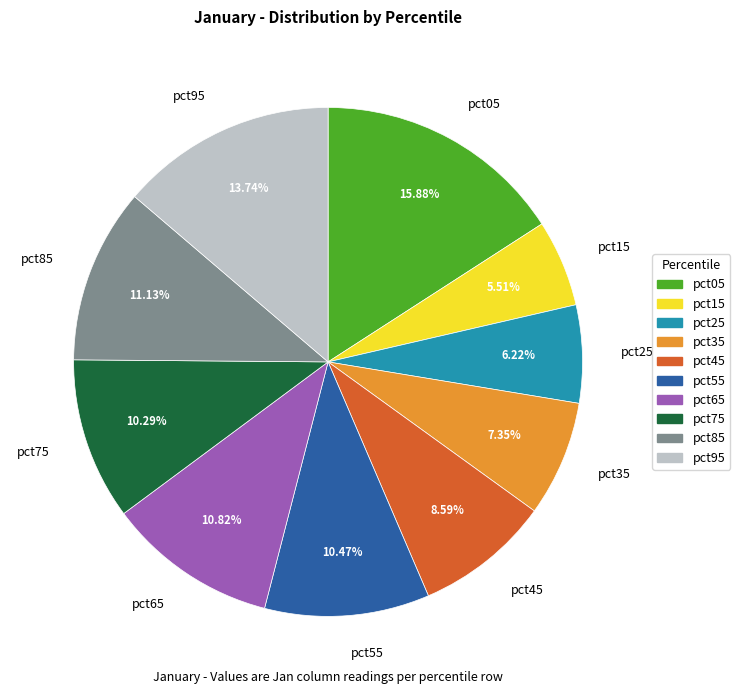

What percentage is the pct05 slice, to the nearest percent?

16%